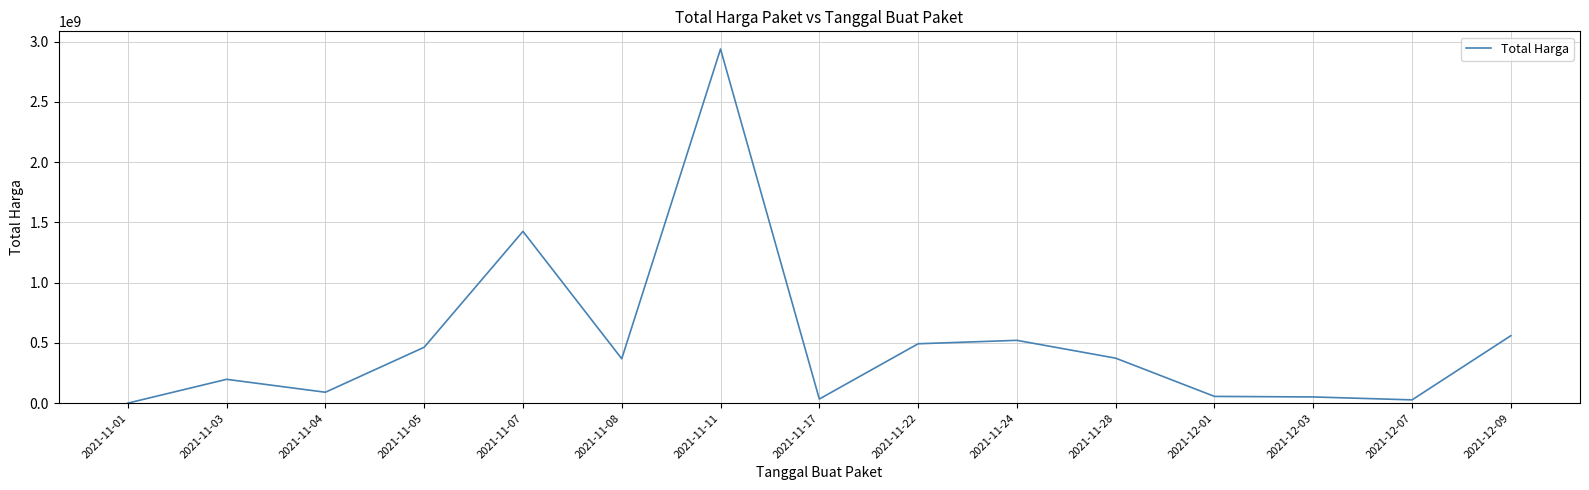

Is it true that the value at 2021-11-04 is 90672075?

True